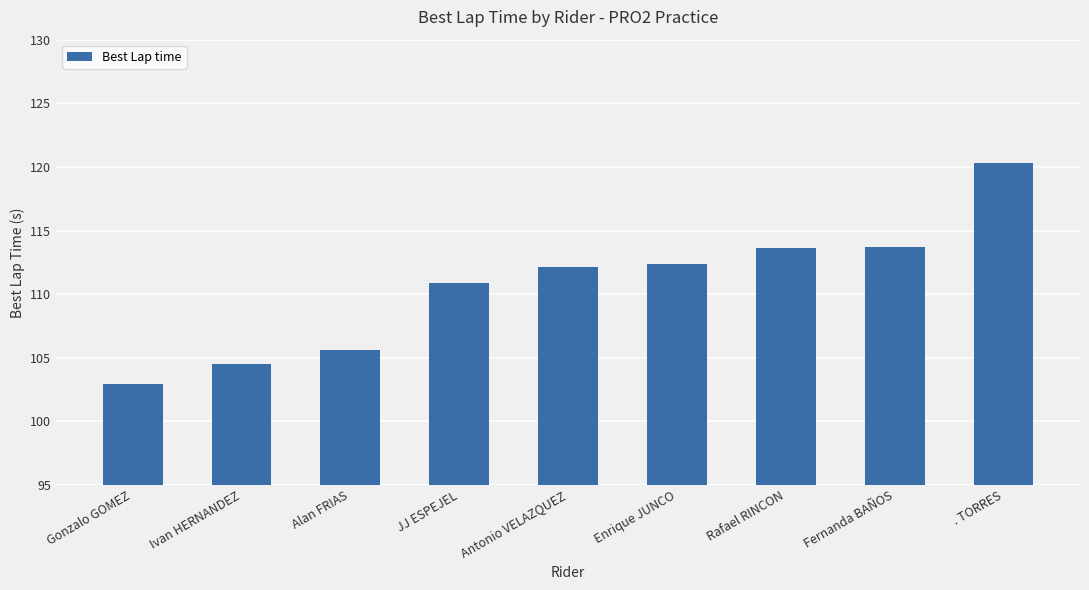

What is the label of the 7th bar from the left?

Rafael RINCON